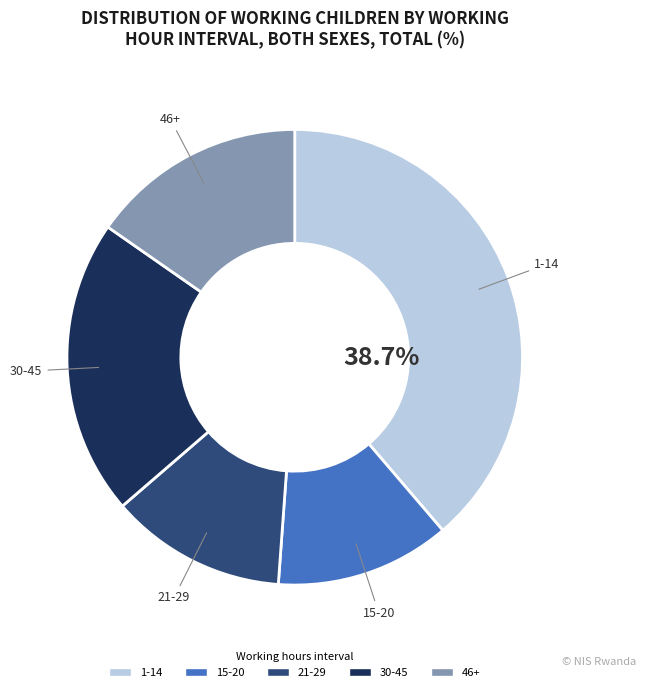

To the nearest percent, what is the difference between the largest and smallest slice percentages?

26%